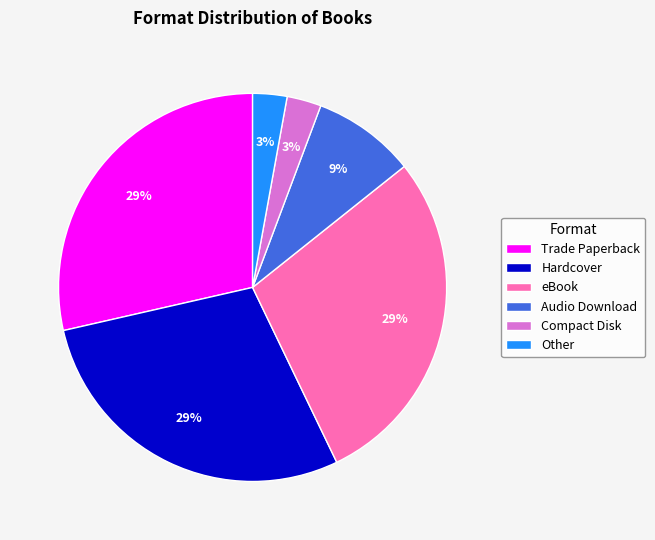

To the nearest percent, what percentage of the pie is Audio Download?

9%